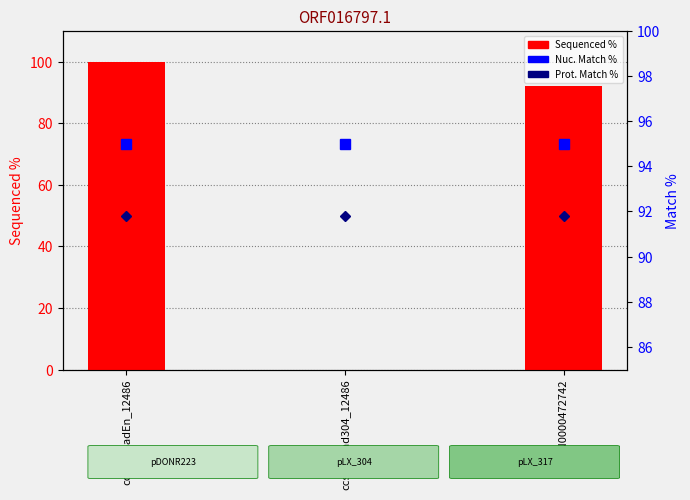

The value of Prot. Match % at ccsbBroadEn_12486 is 55.4. True or false?

False